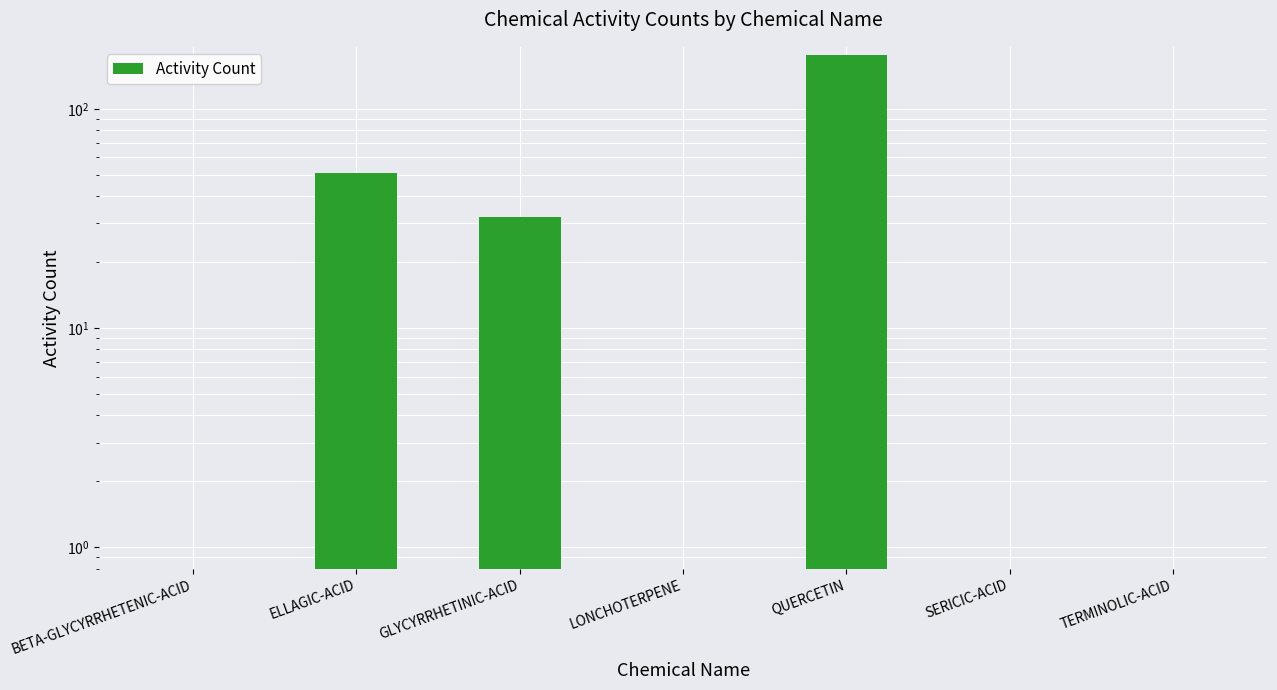

What is the greatest value displayed?

176